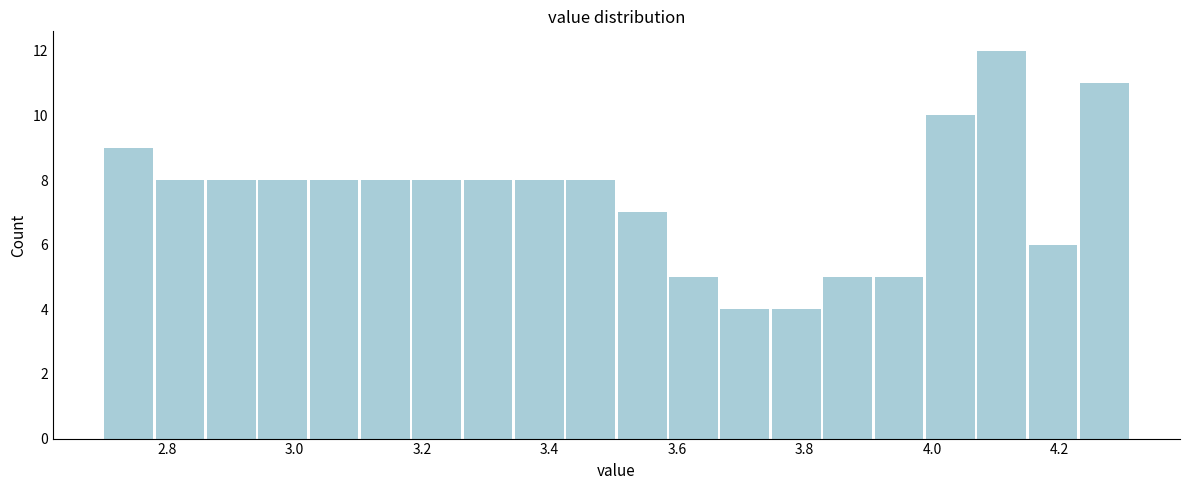

Reading left to right, transcribe this chart: for each bar, give the range it covers on the x-axis and its height. Neither the bar edges nor the heights are printed on the chart, so give them approximately, as read against the axes.

2.70 to 2.78: 9
2.78 to 2.86: 8
2.86 to 2.94: 8
2.94 to 3.02: 8
3.02 to 3.10: 8
3.10 to 3.18: 8
3.18 to 3.26: 8
3.26 to 3.34: 8
3.34 to 3.42: 8
3.42 to 3.50: 8
3.50 to 3.58: 7
3.58 to 3.66: 5
3.66 to 3.74: 4
3.74 to 3.82: 4
3.82 to 3.90: 5
3.90 to 3.98: 5
3.98 to 4.06: 10
4.06 to 4.14: 12
4.14 to 4.22: 6
4.22 to 4.32: 11